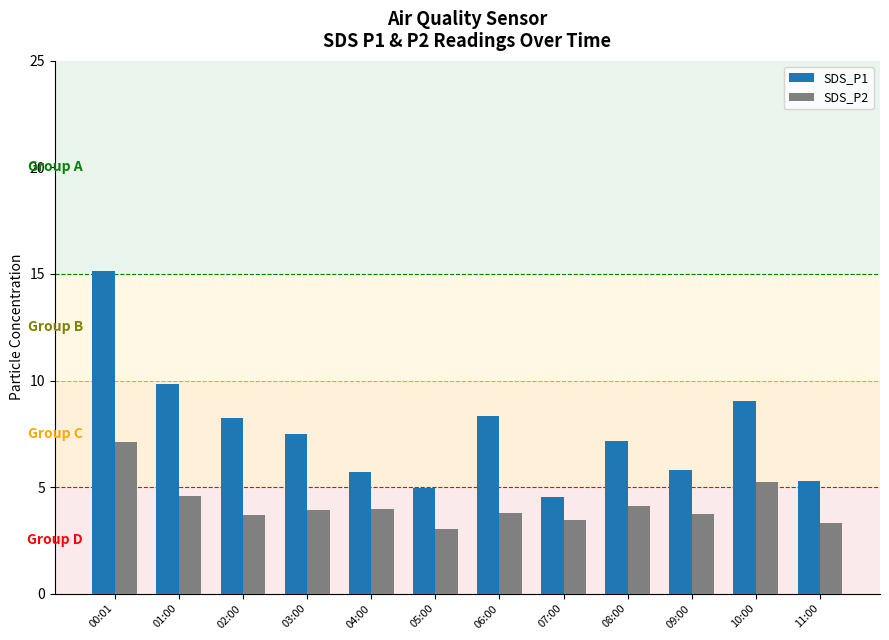

Count the number of data series in this chart.

2